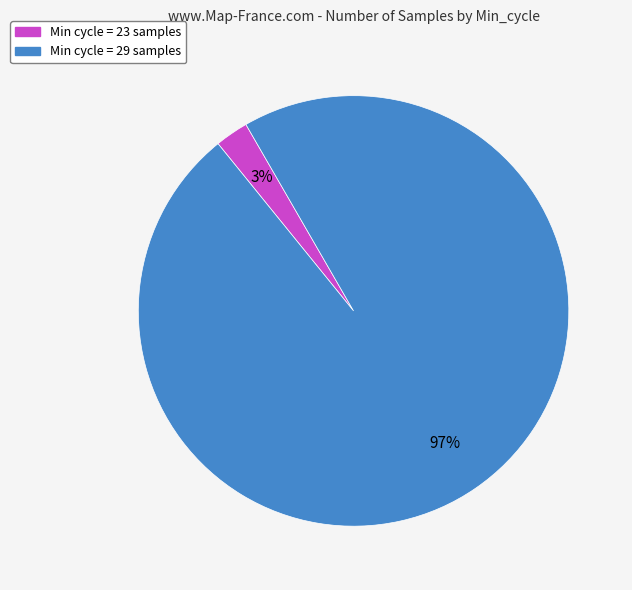

Is there any slice that represents more than half of the pie?

Yes